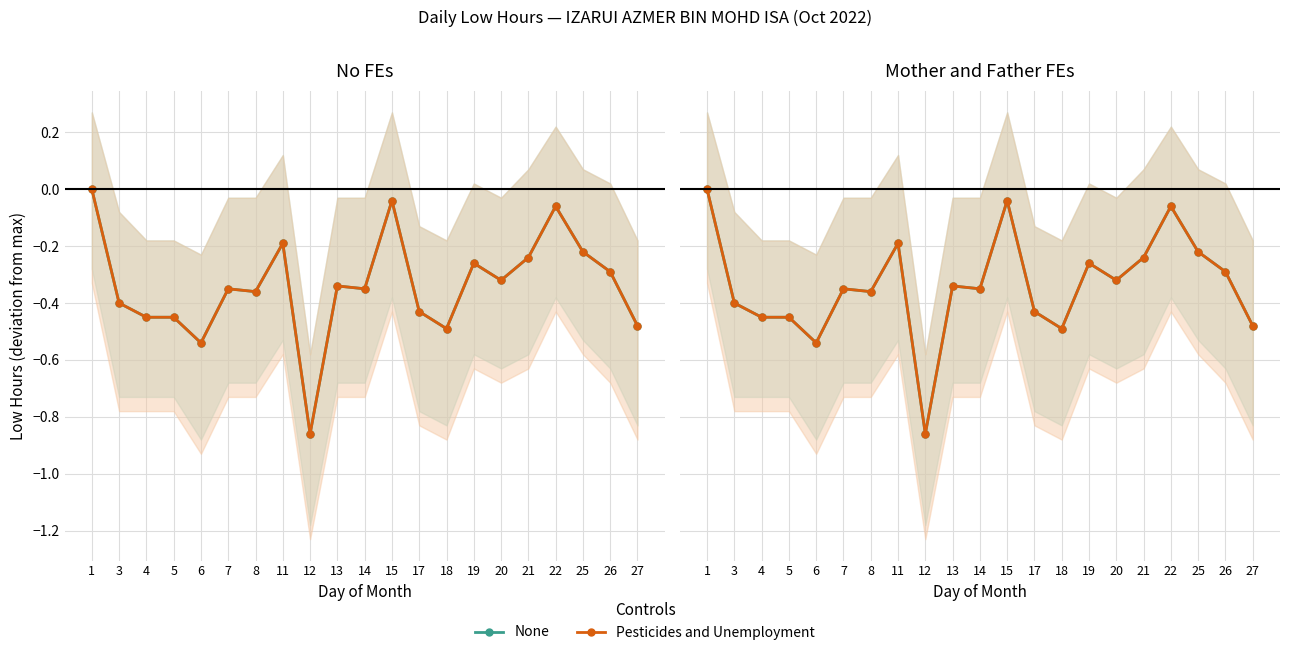

Which series has the widest spread of values?

None